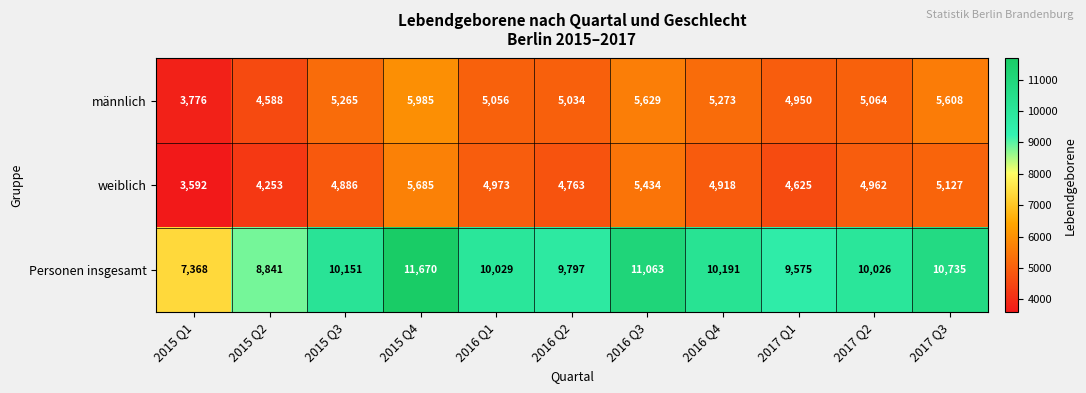

Rank the categories by Personen insgesamt value from lowest to highest.

2015 Q1, 2015 Q2, 2017 Q1, 2016 Q2, 2017 Q2, 2016 Q1, 2015 Q3, 2016 Q4, 2017 Q3, 2016 Q3, 2015 Q4